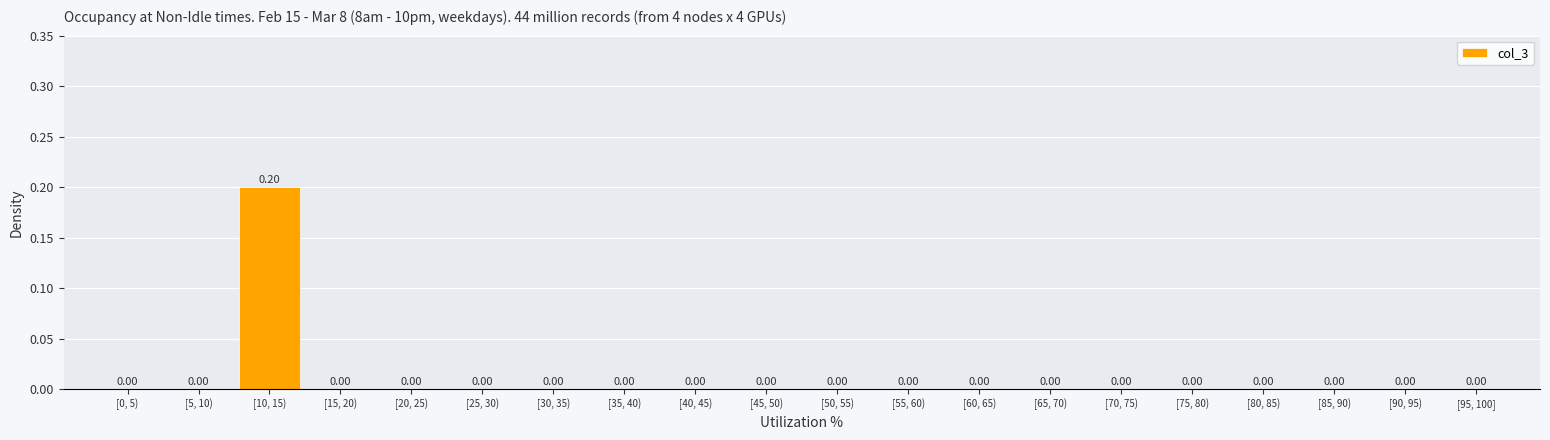

Between [0, 5) and [10, 15), which is larger?

[10, 15)